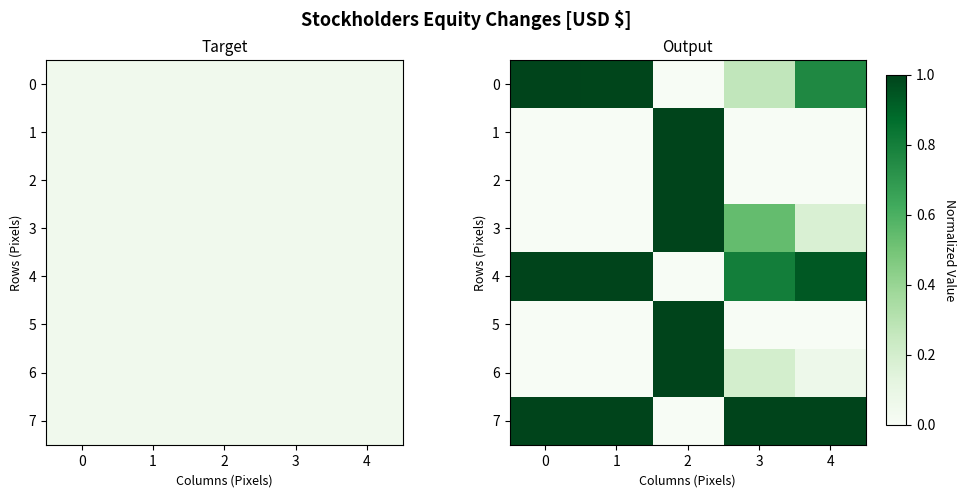

Is the value of 4 at 1 greater than the value of 5 at 1?

Yes